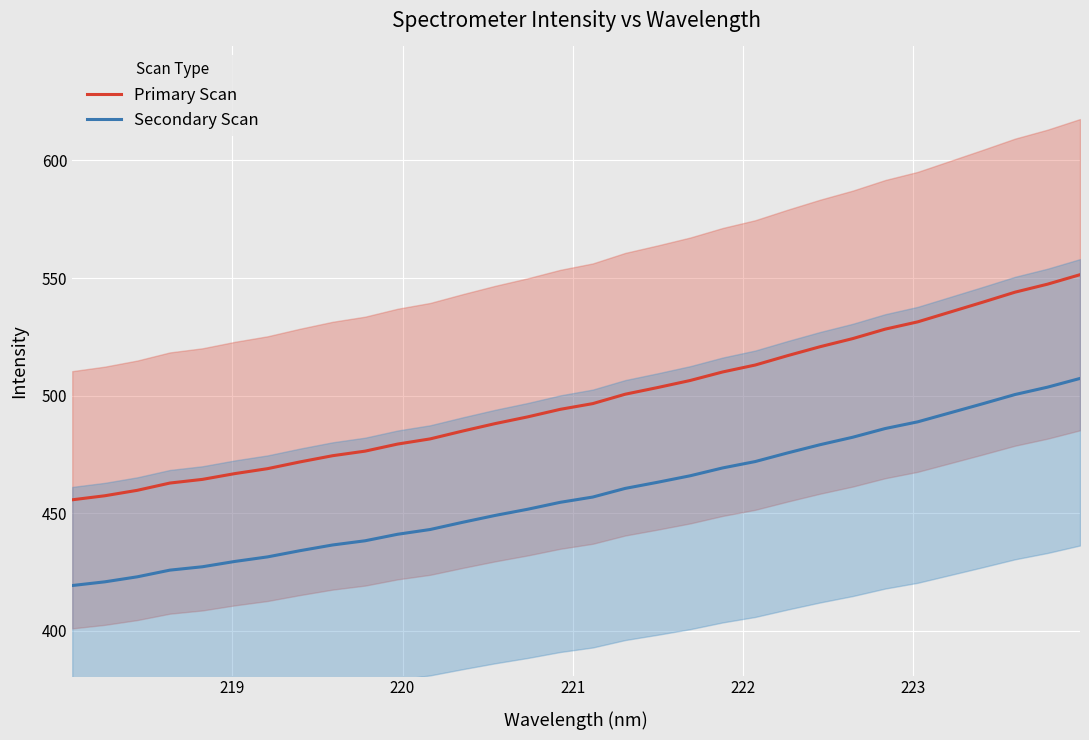

True or false: Primary Scan and Secondary Scan cross at least once.

False